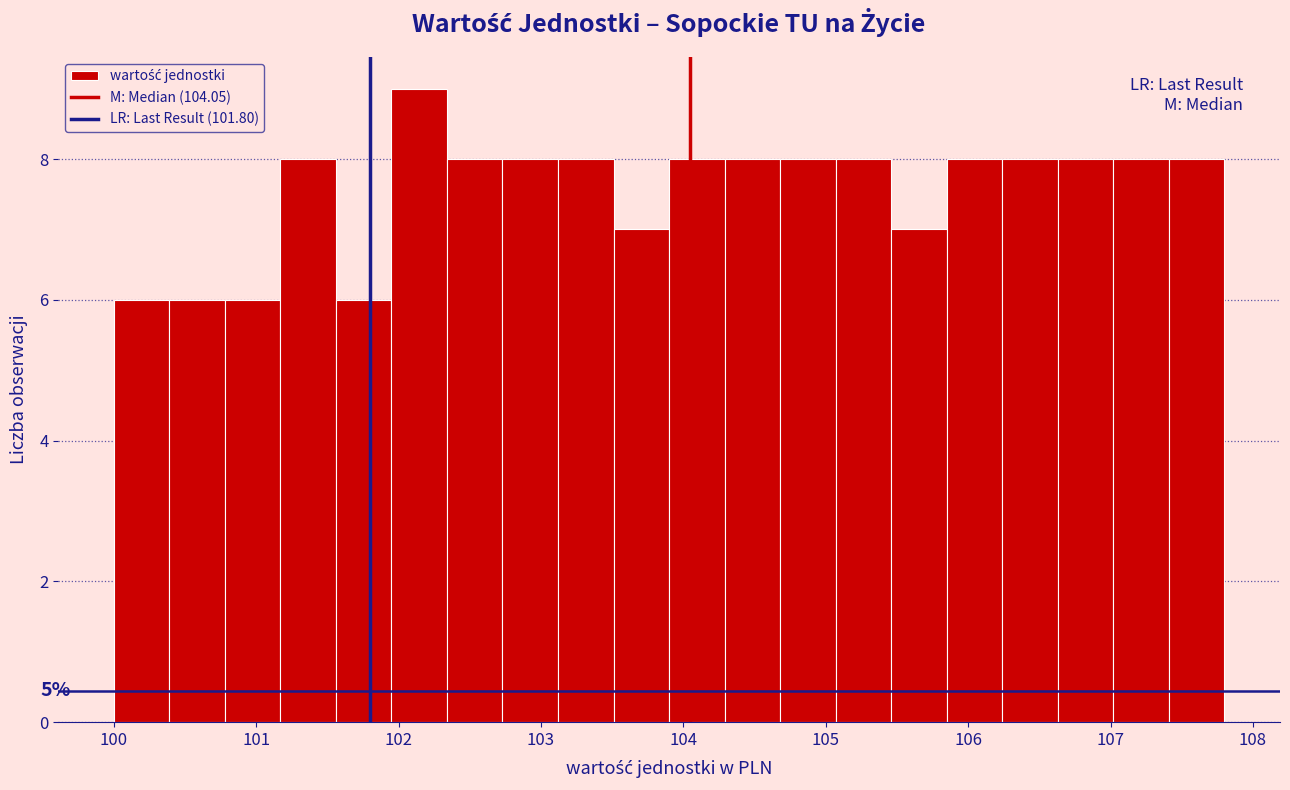

Read against the x-axis, roughly where is the centre of the tallest bar?

102.1